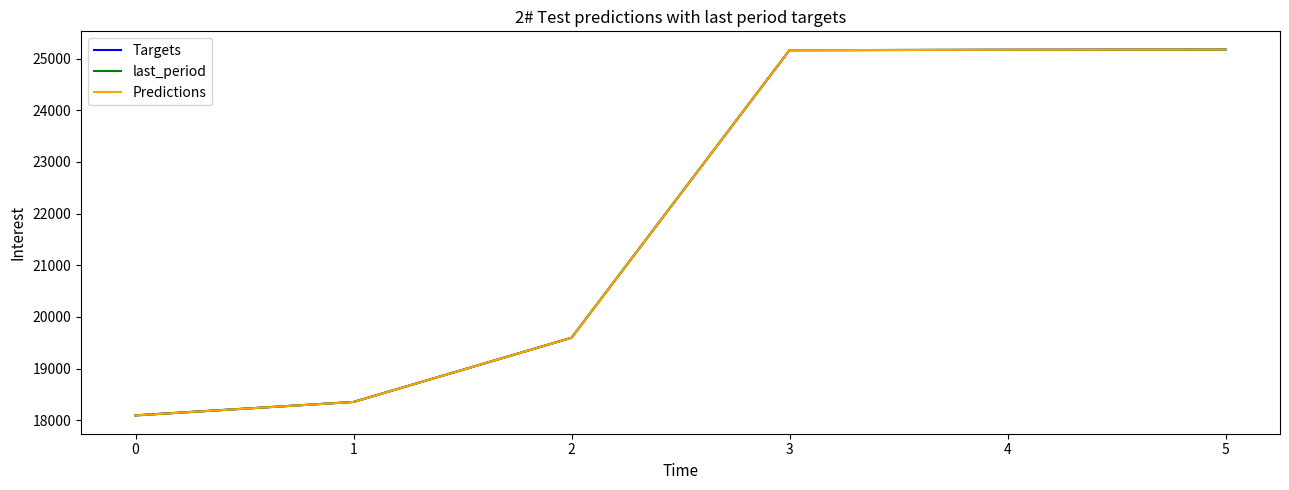

True or false: Predictions has more than 1 points higher than both neighbors.

False